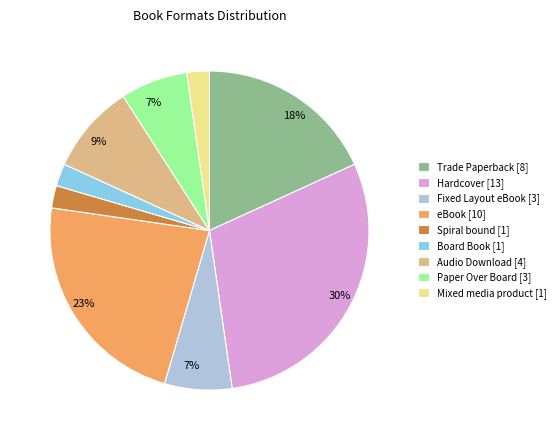

Does Fixed Layout eBook represent more than half of the total?

No